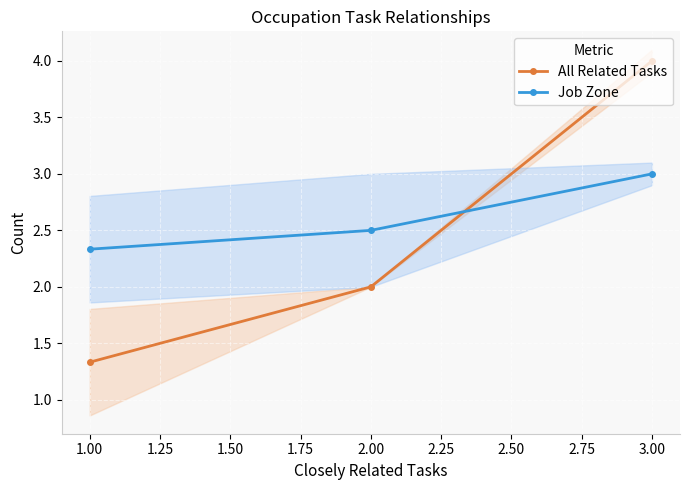

What is the difference between the All Related Tasks values at 2.00 and 1.00?

0.7